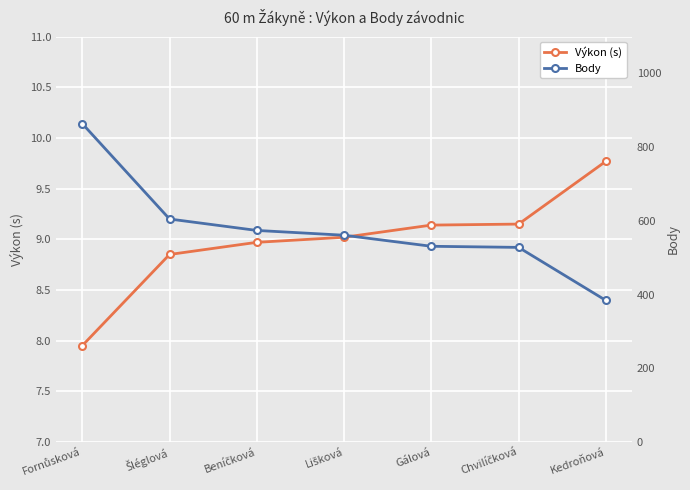

Rank the categories by Body value from highest to lowest.

Fornůsková, Šléglová, Beníčková, Lišková, Gálová, Chvilíčková, Kedroňová